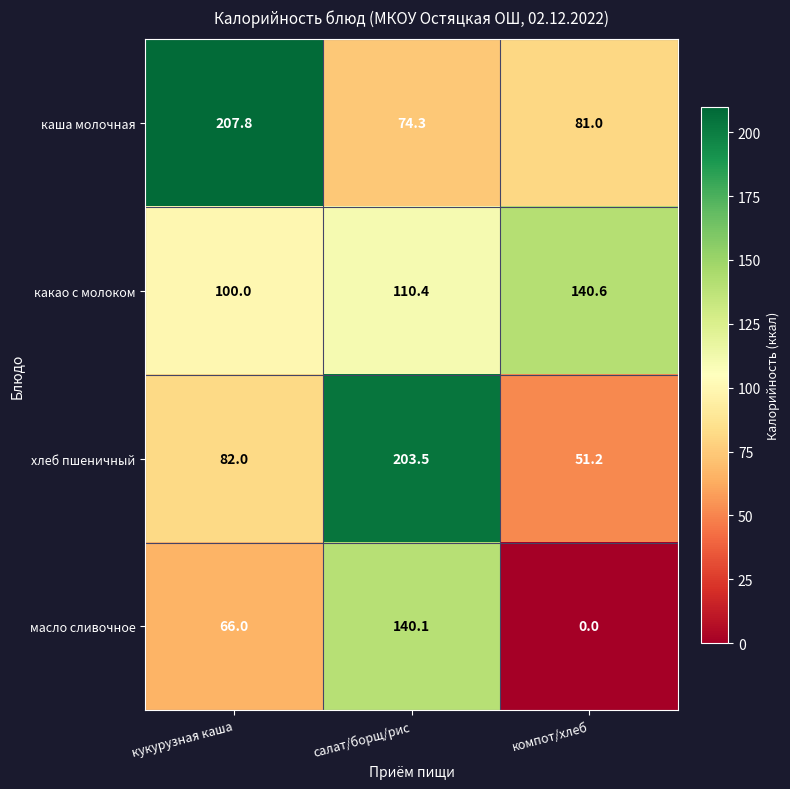

What is the approximate value of какао с молоком at кукурузная каша?

100.0